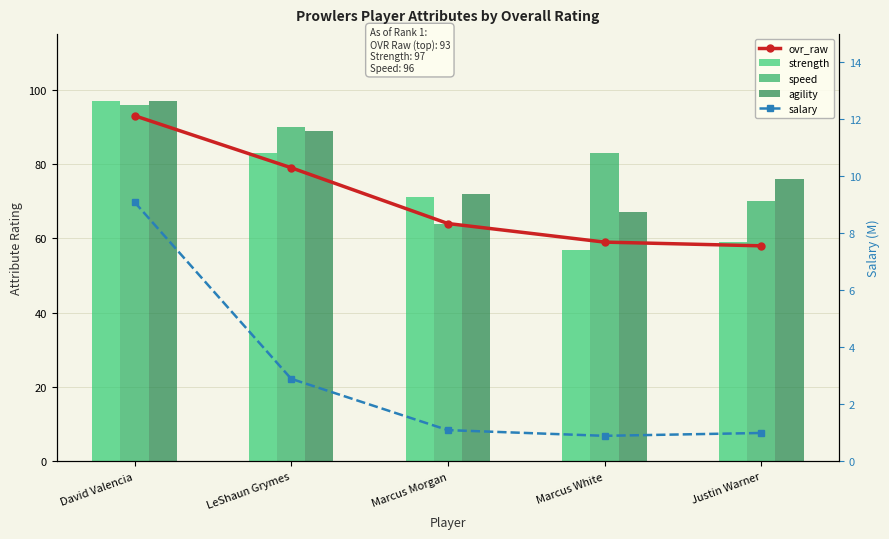

Rank the series by their maximum value, from highest to lowest.

strength, agility, speed, ovr_raw, salary